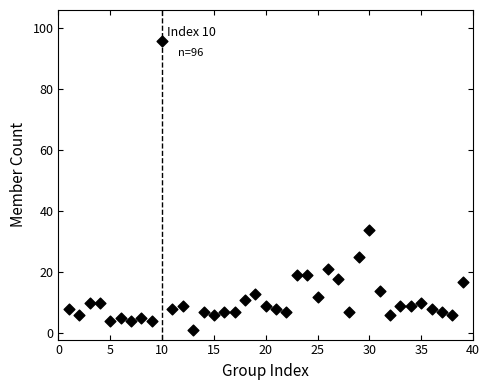

What Y value in the scatter plot is closest to 48?

34